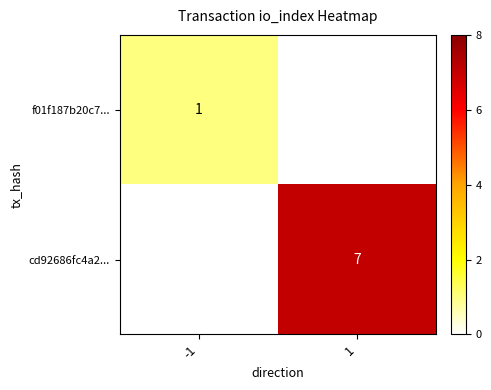

Is it true that cd92686fc4a2... equals 7 at 1?

True